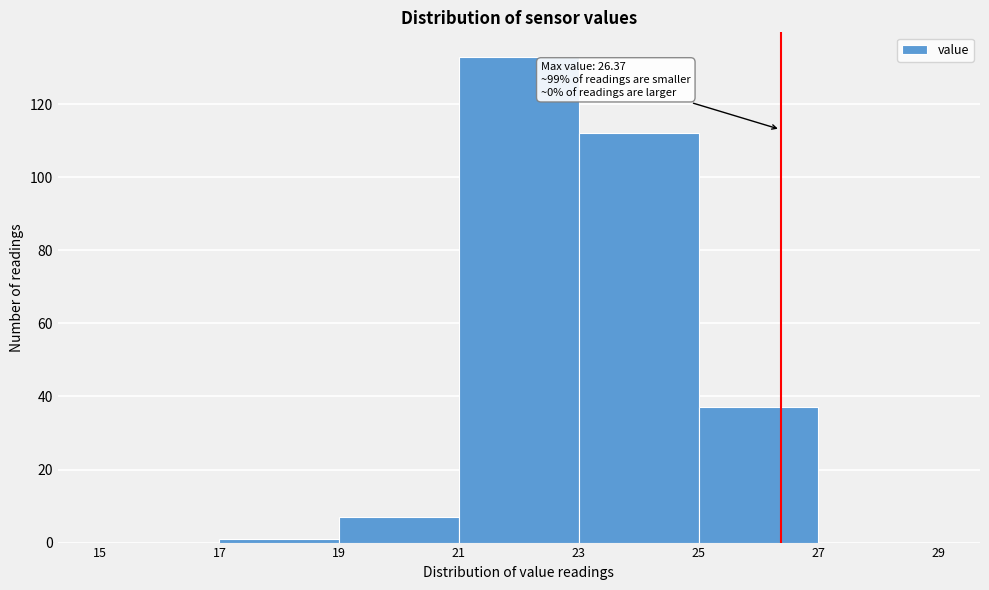

Over which range of the x-axis is the bar tallest?

21 to 23